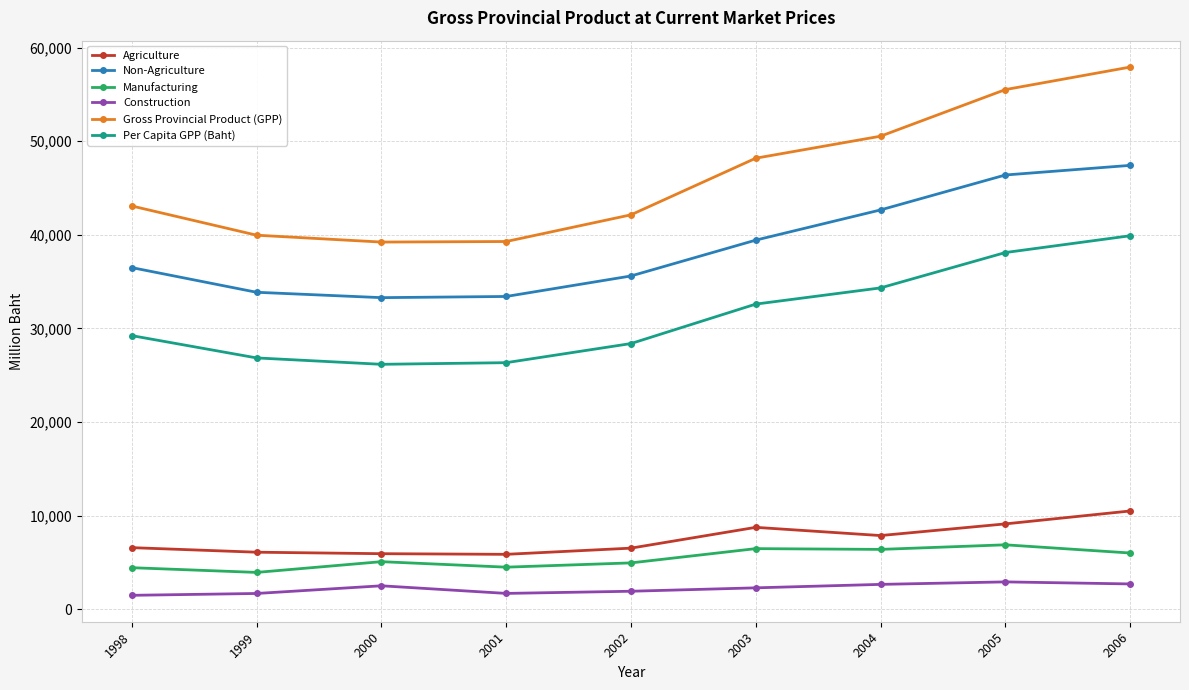

What is the value of the Non-Agriculture point at the 7th from the left?

42665